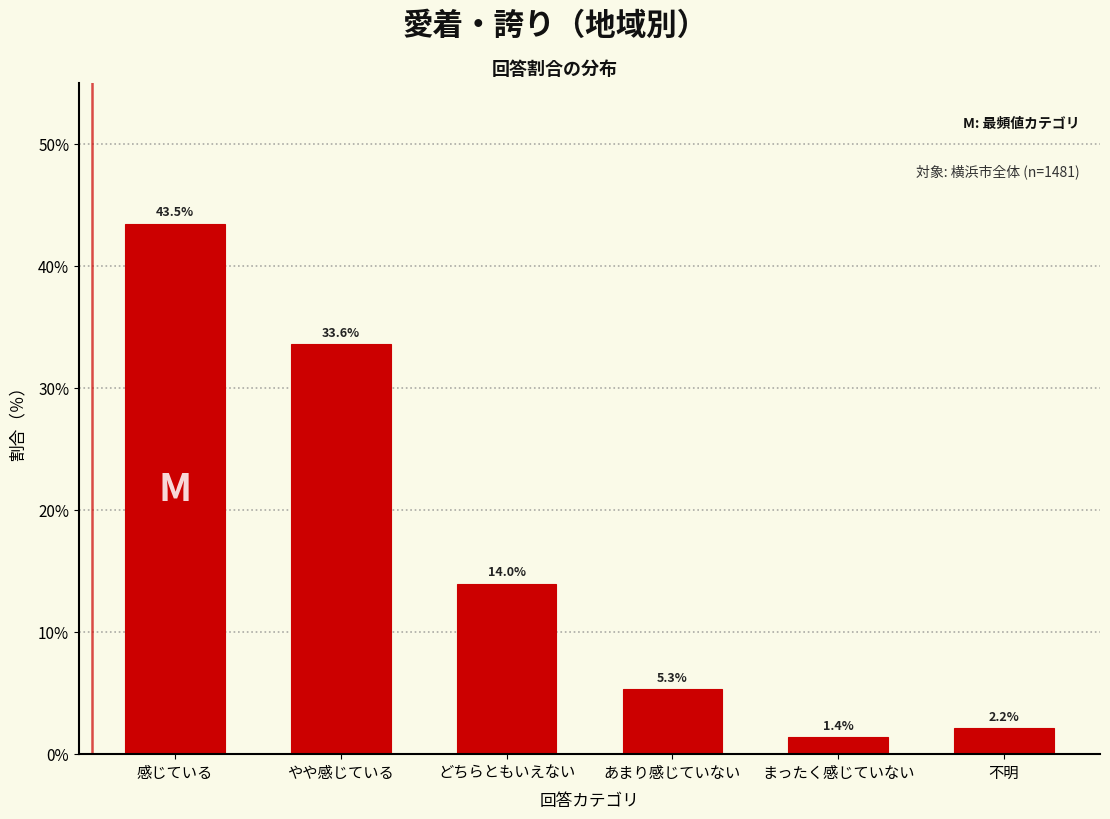

Reading left to right, what are all the values shown in this chart?

43.5	33.6	14.0	5.3	1.4	2.2